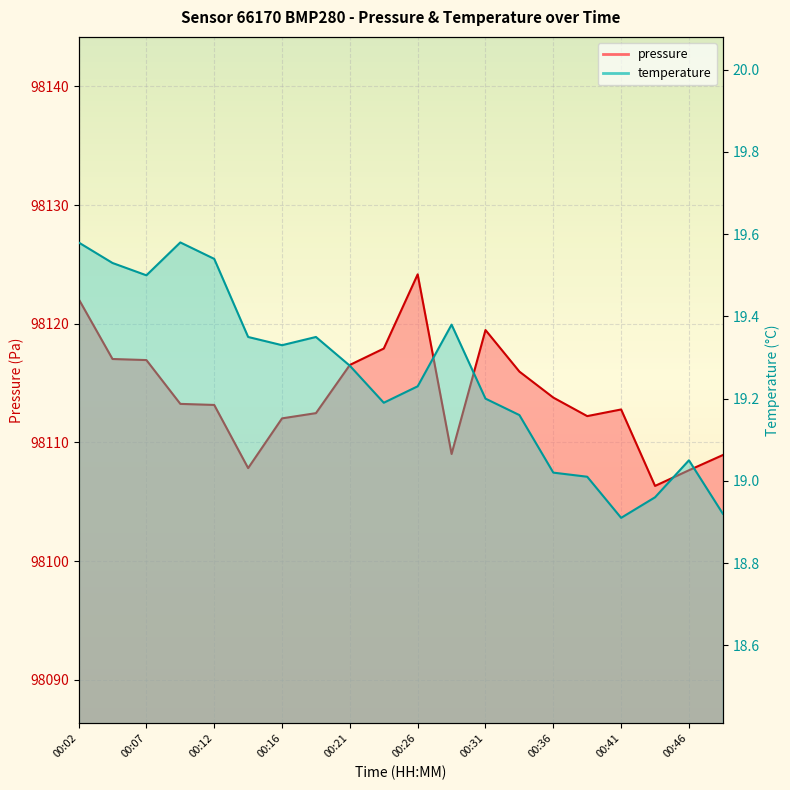

True or false: pressure has a value of 98122.1 at 00:02.

True